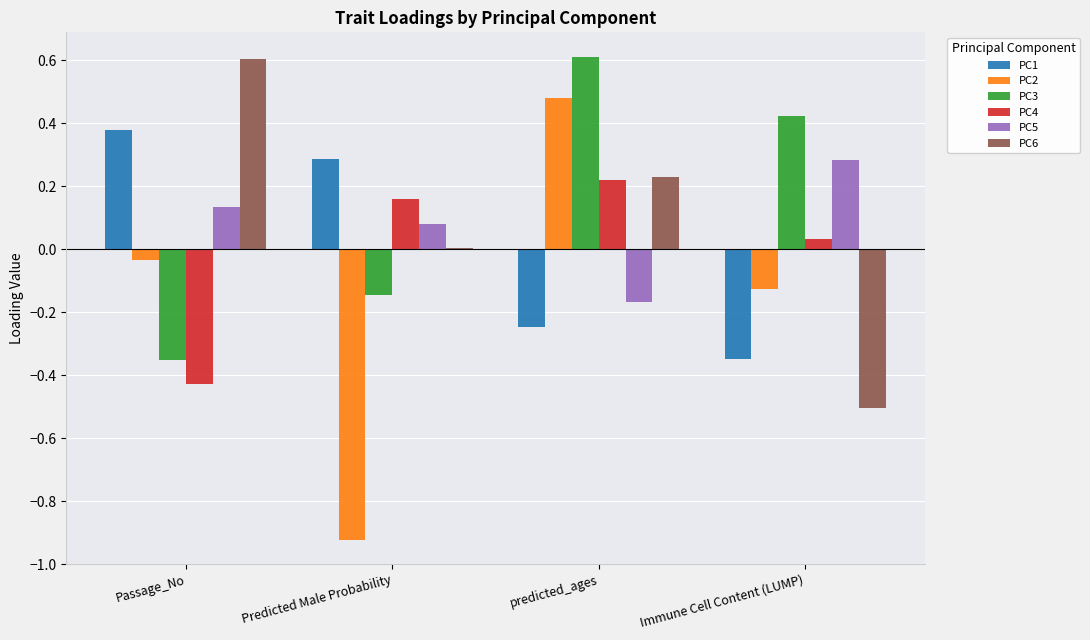

The PC5 series shows 0.5 at Immune Cell Content (LUMP). True or false?

False